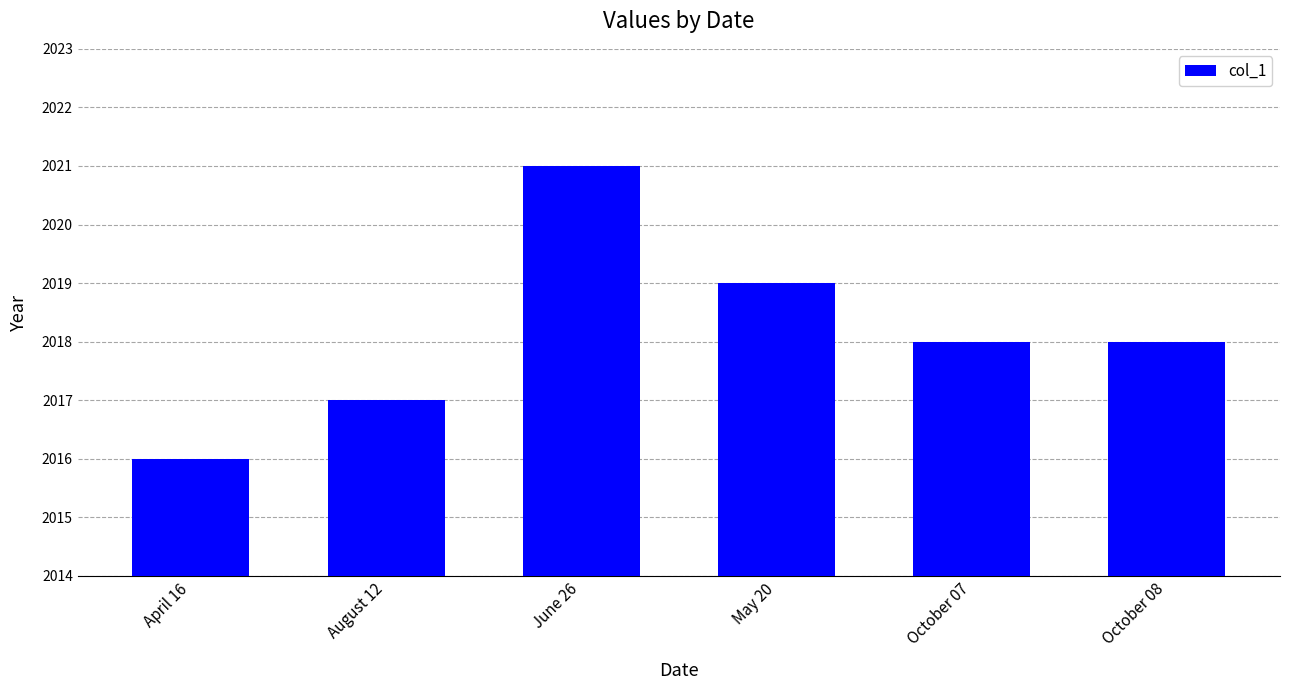

How many values are between 2017 and 2019?

4